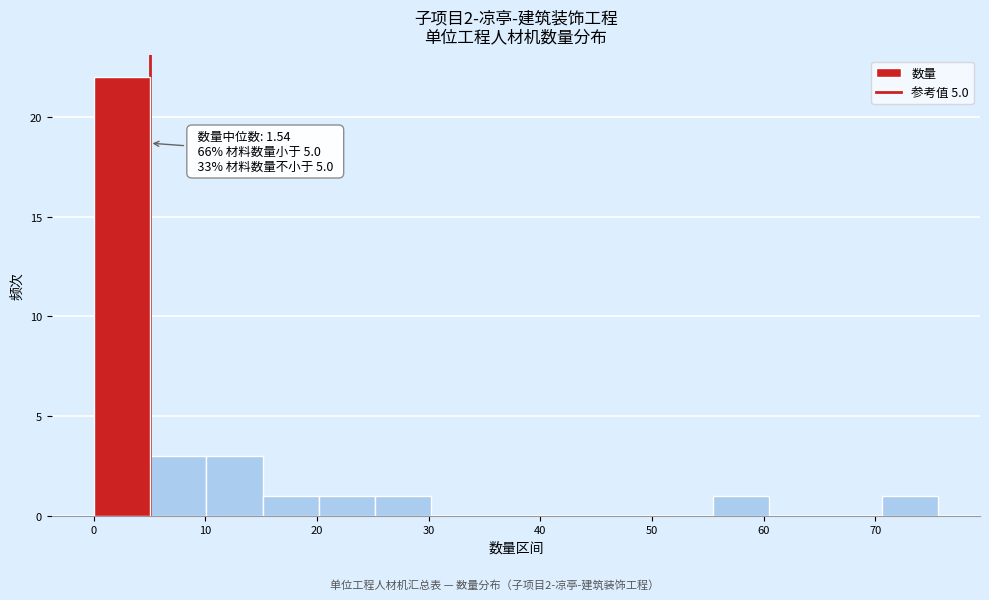

Which range on the x-axis has the tallest bar?

0 to 5